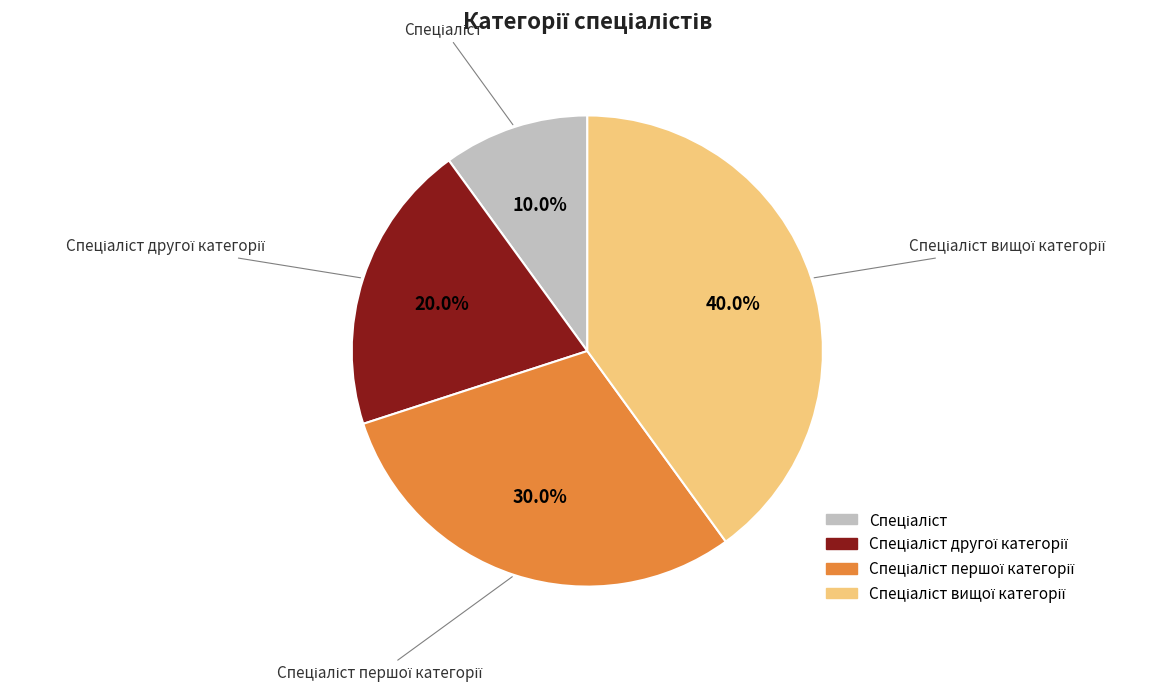

Is there a majority slice in this chart?

No